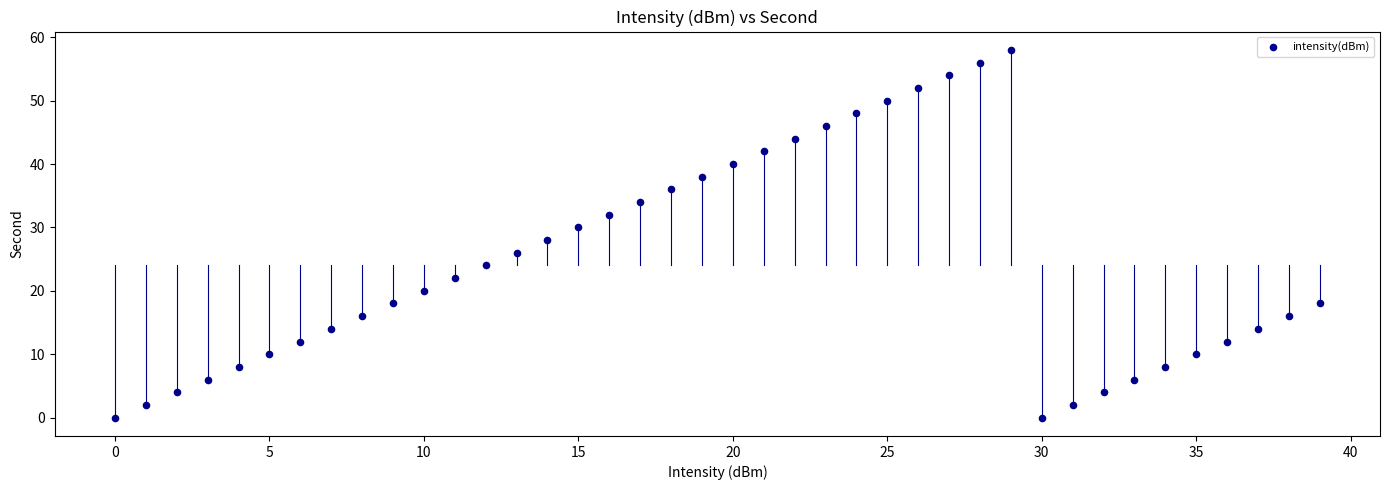

What is the range of Y values (max minus min)?

58